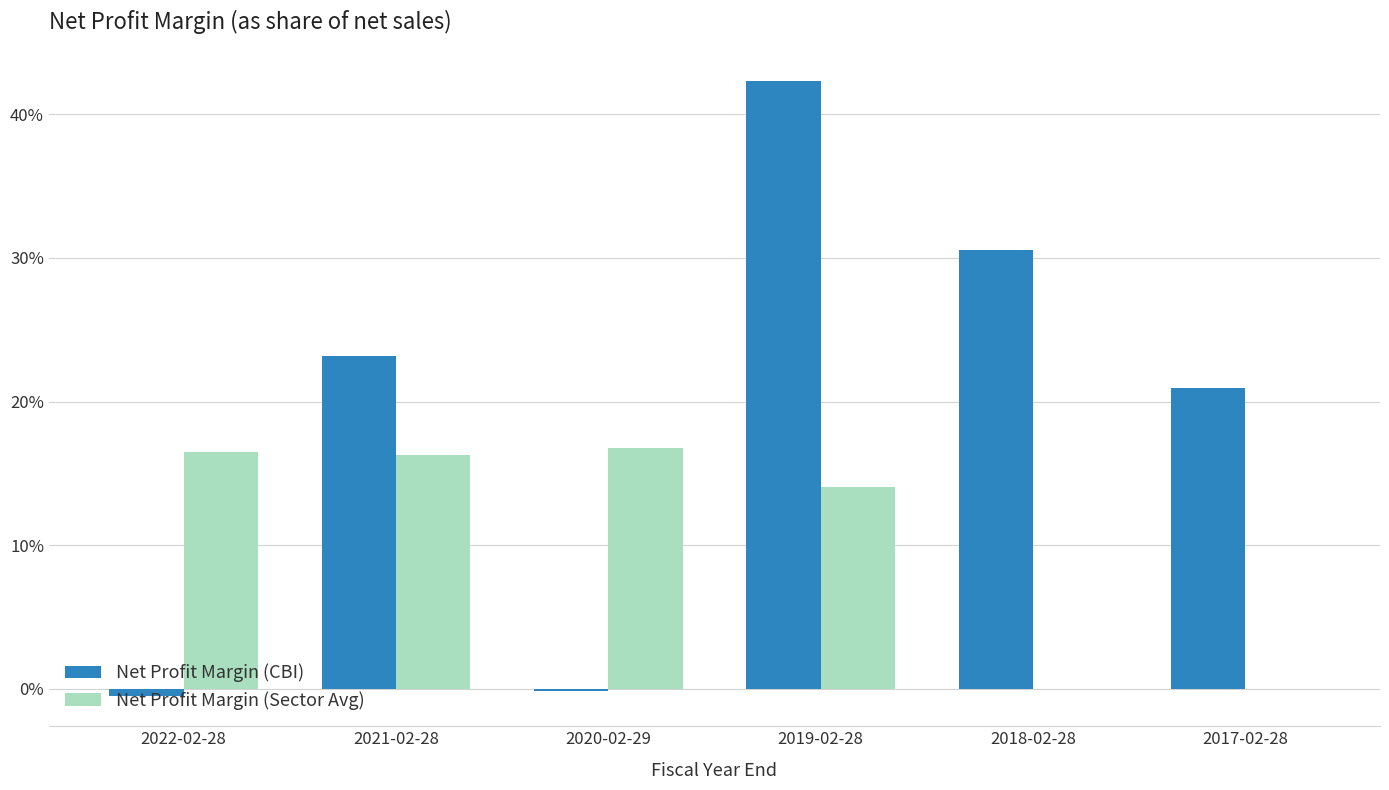

What are all the series names shown in the legend?

Net Profit Margin (CBI), Net Profit Margin (Sector Avg)